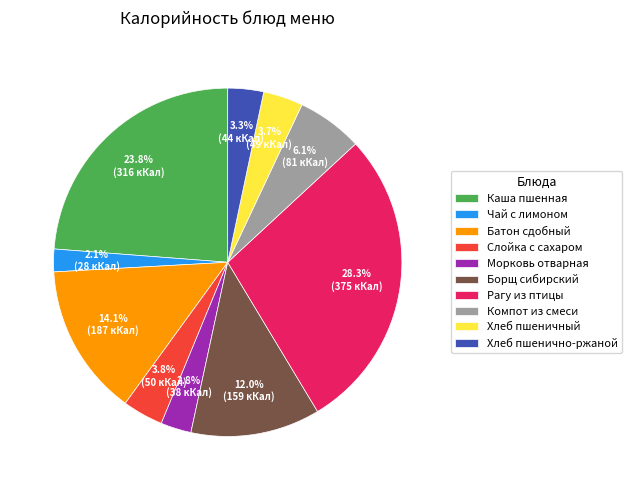

Is Хлеб пшенично-ржаной the majority of the pie?

No